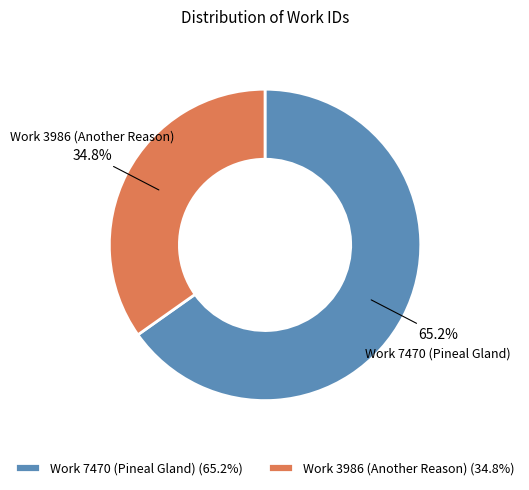

Between Work 7470 (Pineal Gland) and Work 3986 (Another Reason), which is larger?

Work 7470 (Pineal Gland)